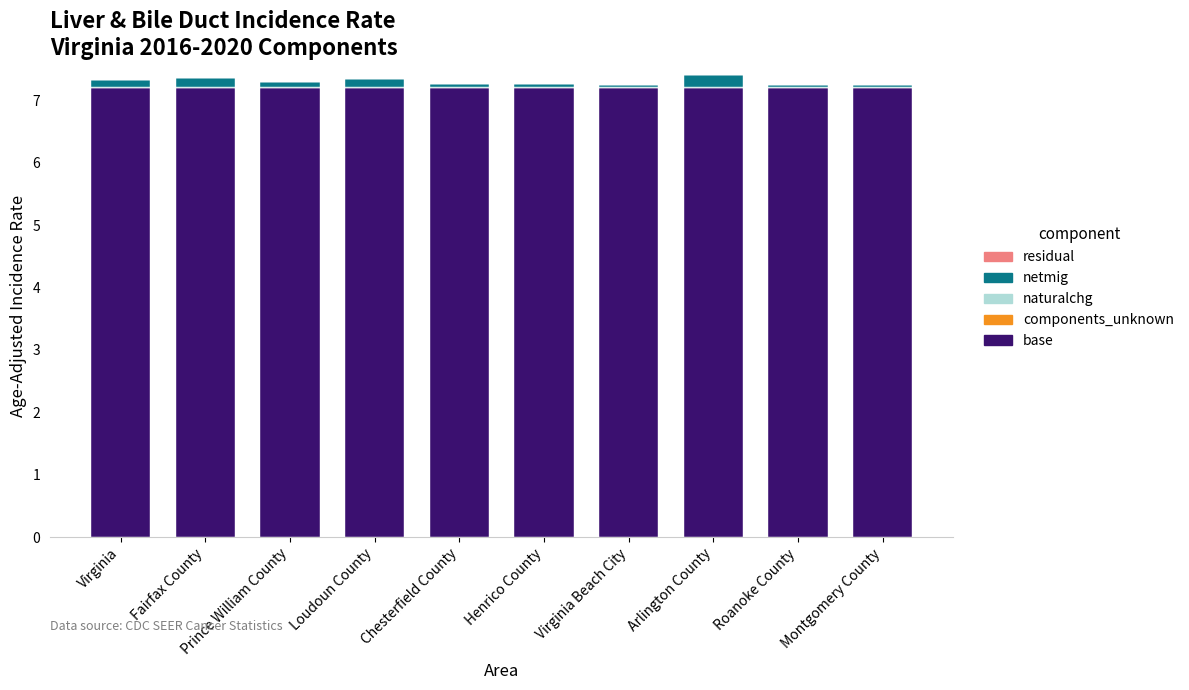

What is the highest value of the base series?

7.2